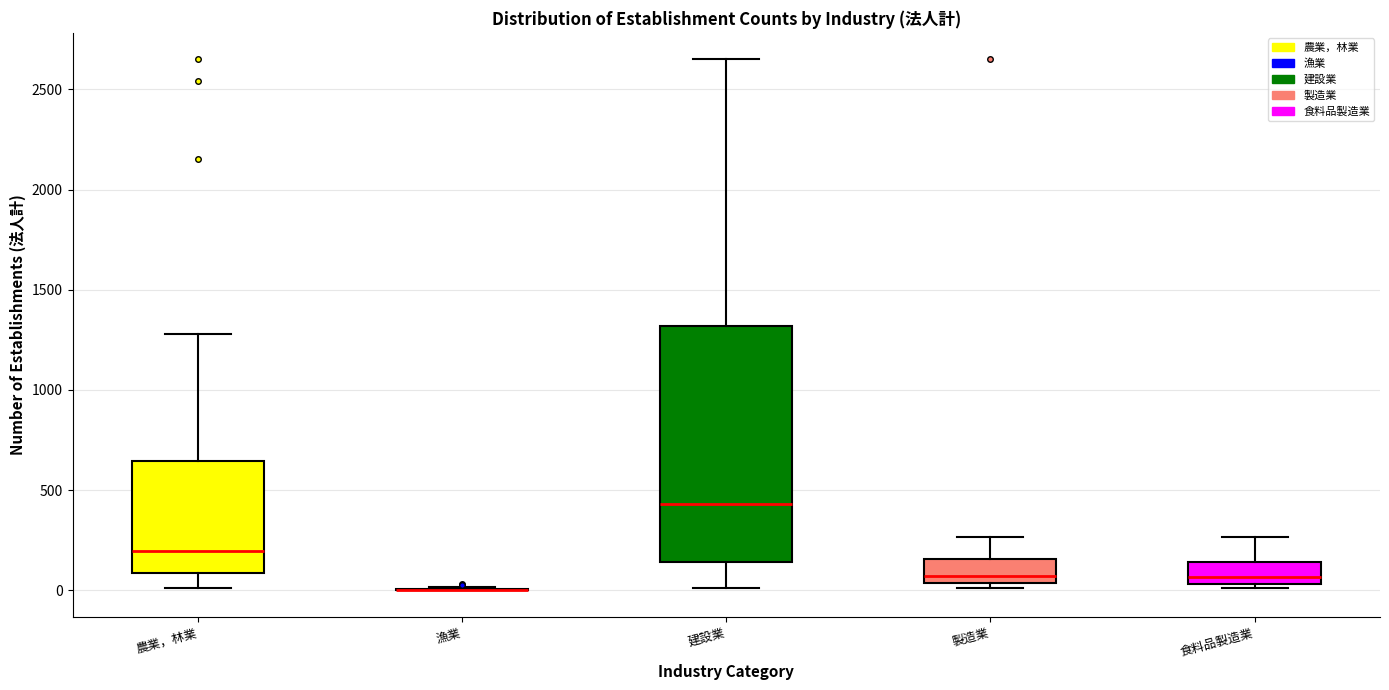

Reading left to right, read every box against the y-axis: the position of its median line, the range the box covers, and the ends of its whiskers. The values are not printed on the chart, so give them approximately, as read against the axis.

農業，林業: median 200, box 100 to 650, whiskers 0 to 1300
漁業: box collapsed to a line at 0, whiskers 0 to 0
建設業: median 450, box 150 to 1300, whiskers 0 to 2650
製造業: median 50 (just above the box's lower edge), box 50 to 150, whiskers 0 to 250
食料品製造業: median 50 (just above the box's lower edge), box 50 to 150, whiskers 0 to 250